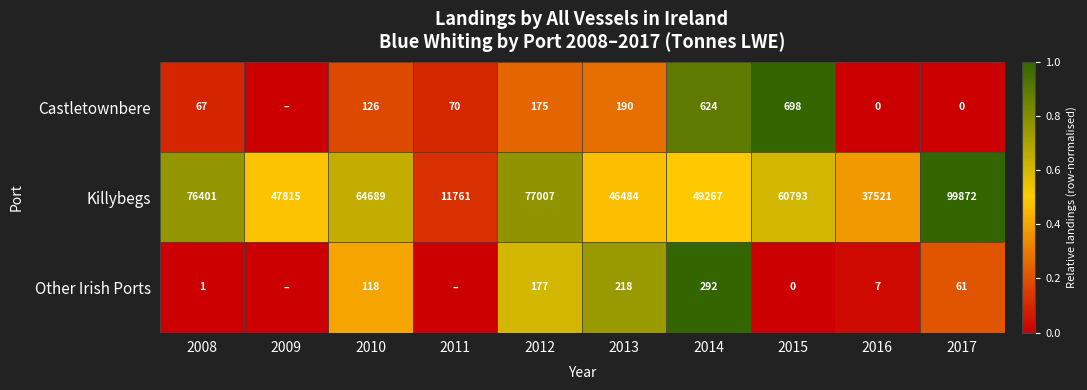

At which label does Killybegs reach its minimum?

2011